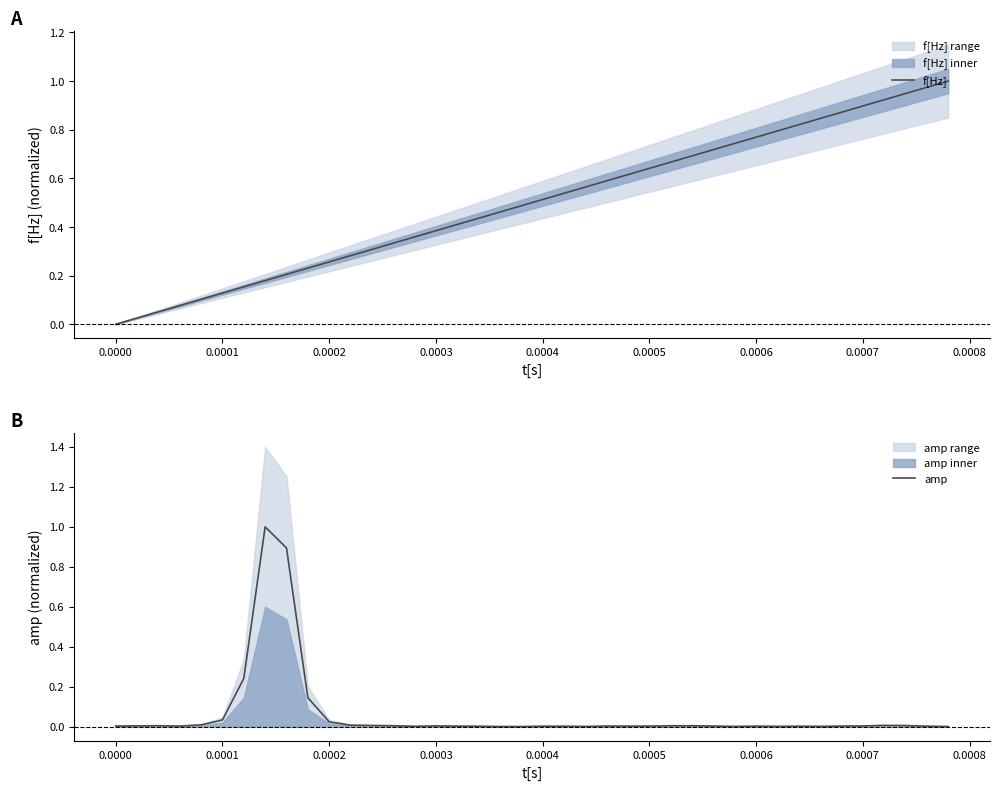

What is the maximum value for amp?

1.0